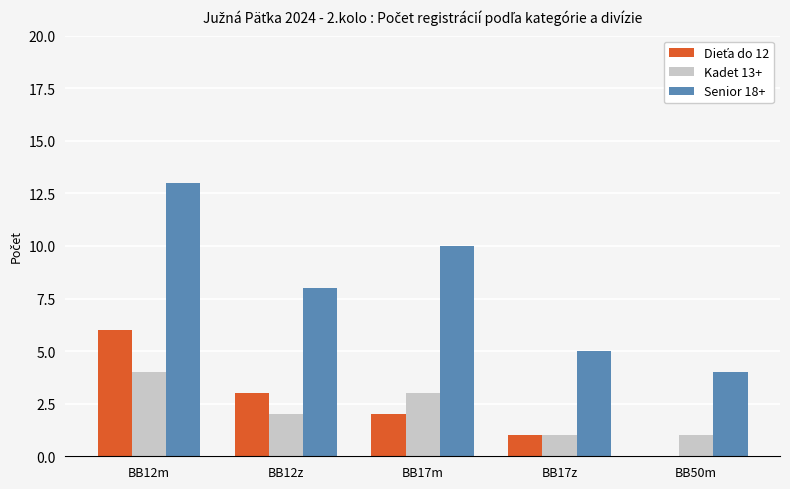

Are the bars horizontal?

No